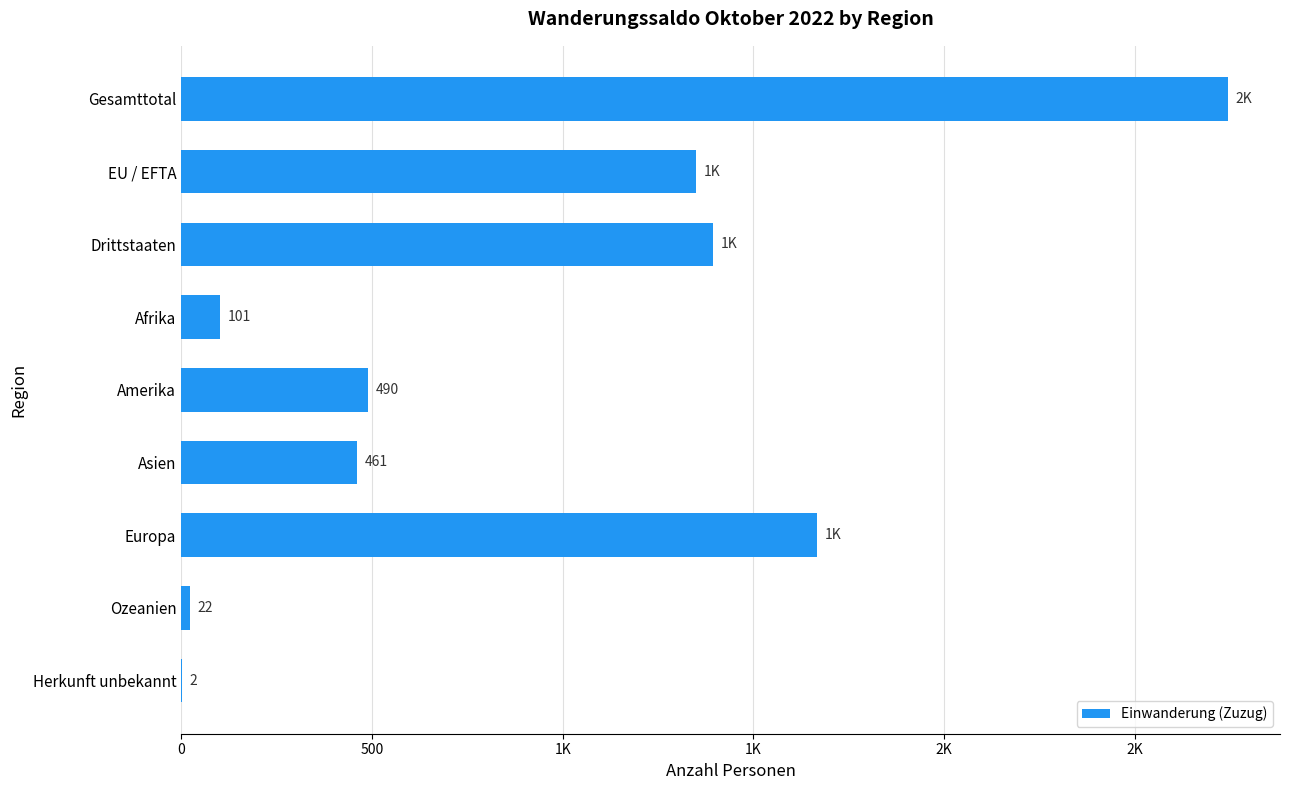

Where is the data nearest to the value 1372?

Drittstaaten